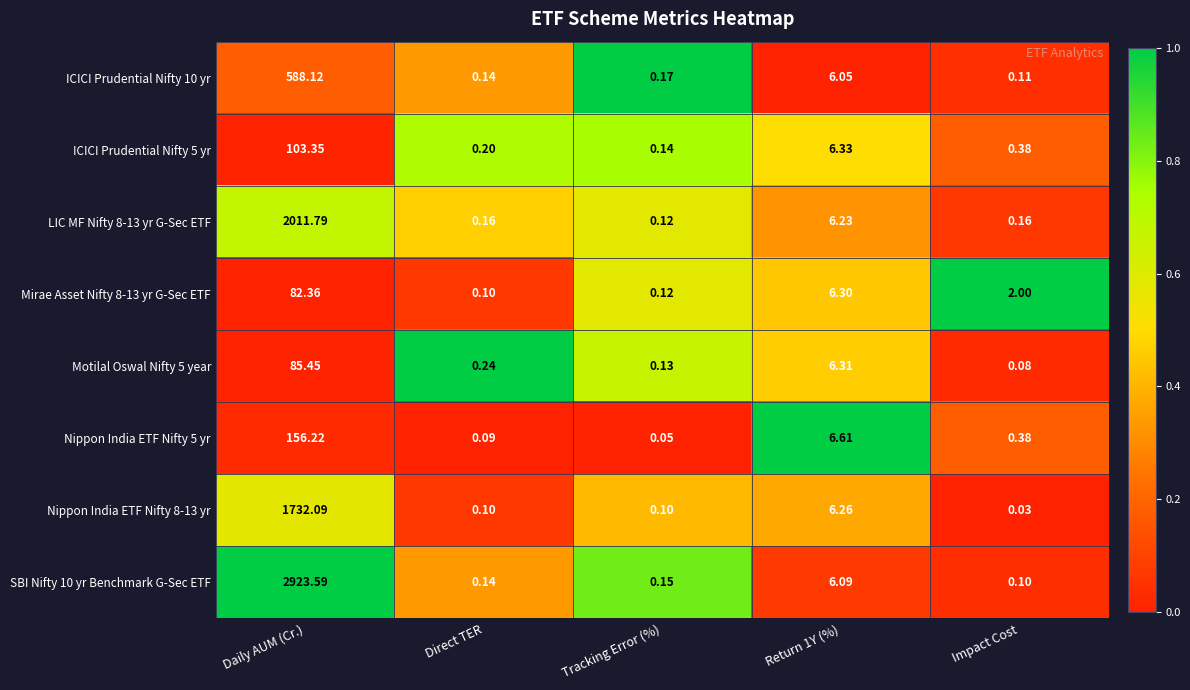

Rank the series by their maximum value, from highest to lowest.

SBI Nifty 10 yr Benchmark G-Sec ETF, LIC MF Nifty 8-13 yr G-Sec ETF, Nippon India ETF Nifty 8-13 yr, ICICI Prudential Nifty 10 yr, Nippon India ETF Nifty 5 yr, ICICI Prudential Nifty 5 yr, Motilal Oswal Nifty 5 year, Mirae Asset Nifty 8-13 yr G-Sec ETF